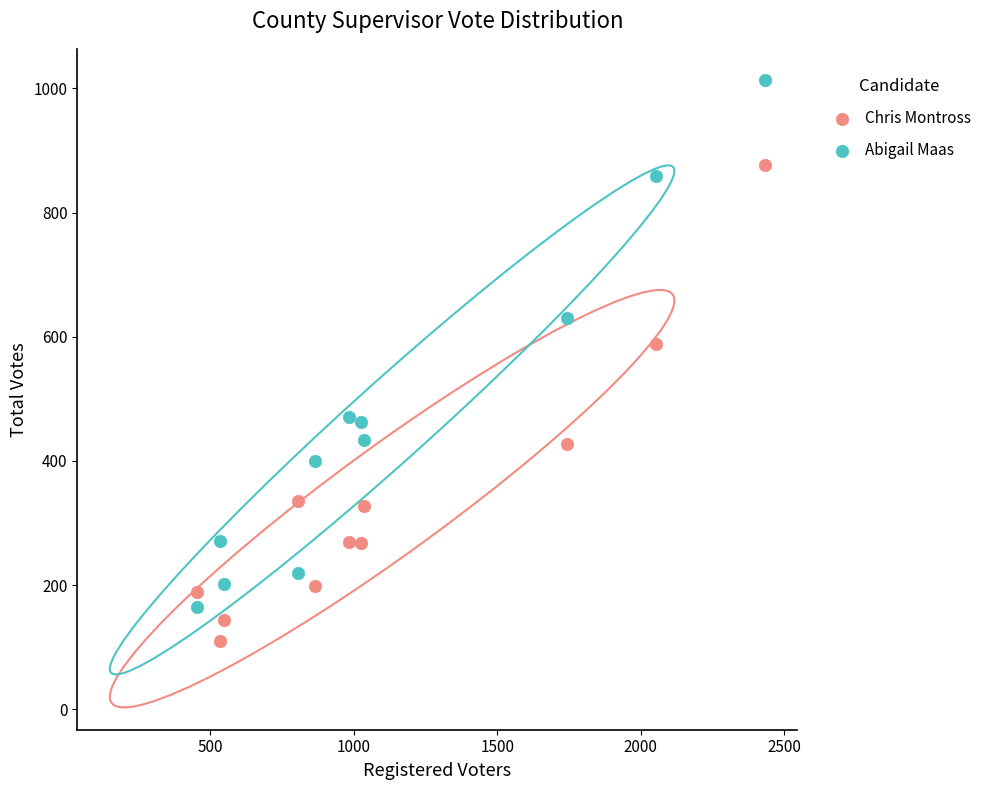

Which series reaches the minimum Y coordinate?

Chris Montross